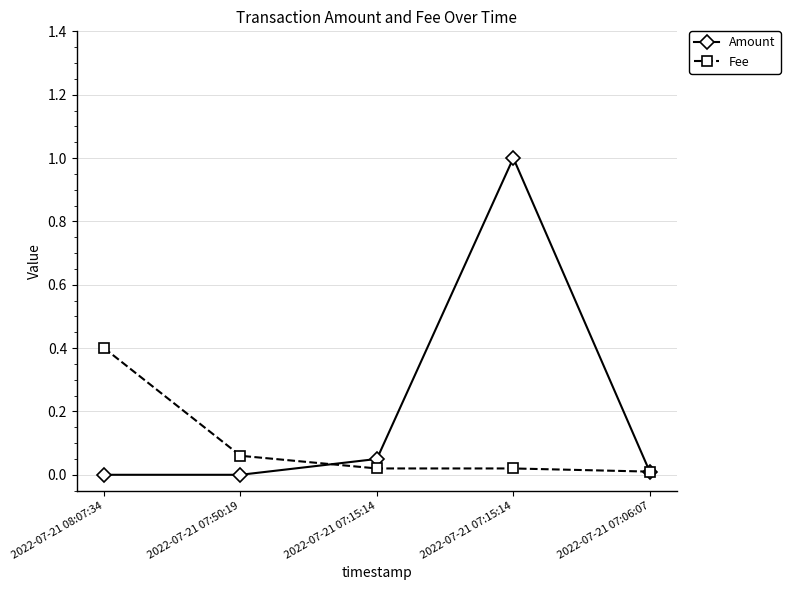

How many series are shown in this chart?

2